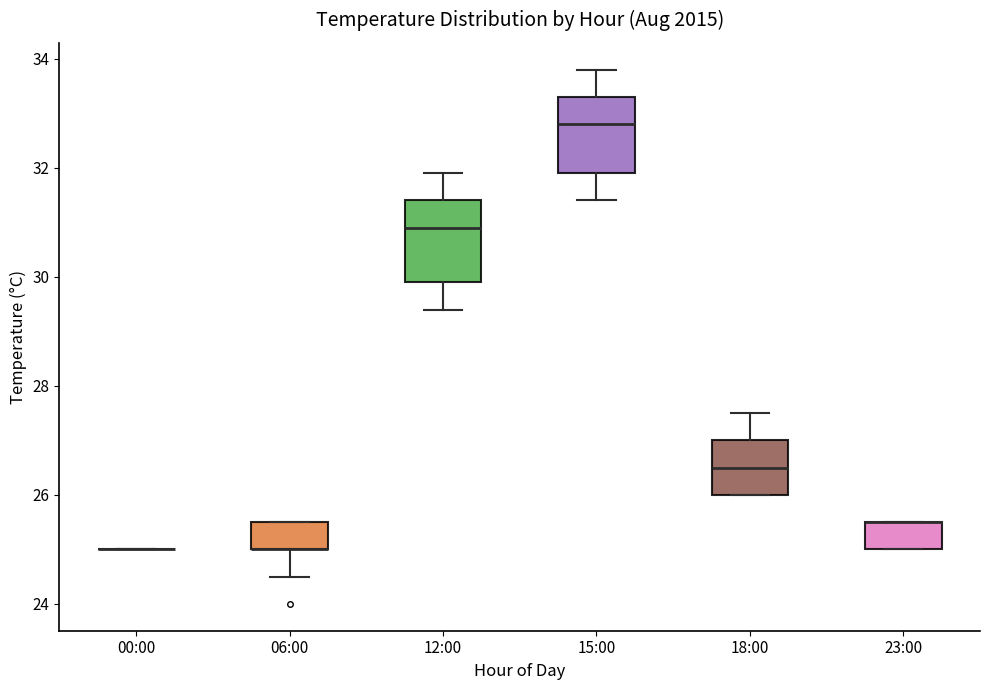

Where does the median line of the box for 15:00 sit on the y-axis? The values are not printed on the chart, so give them approximately, as read against the axis.

32.8